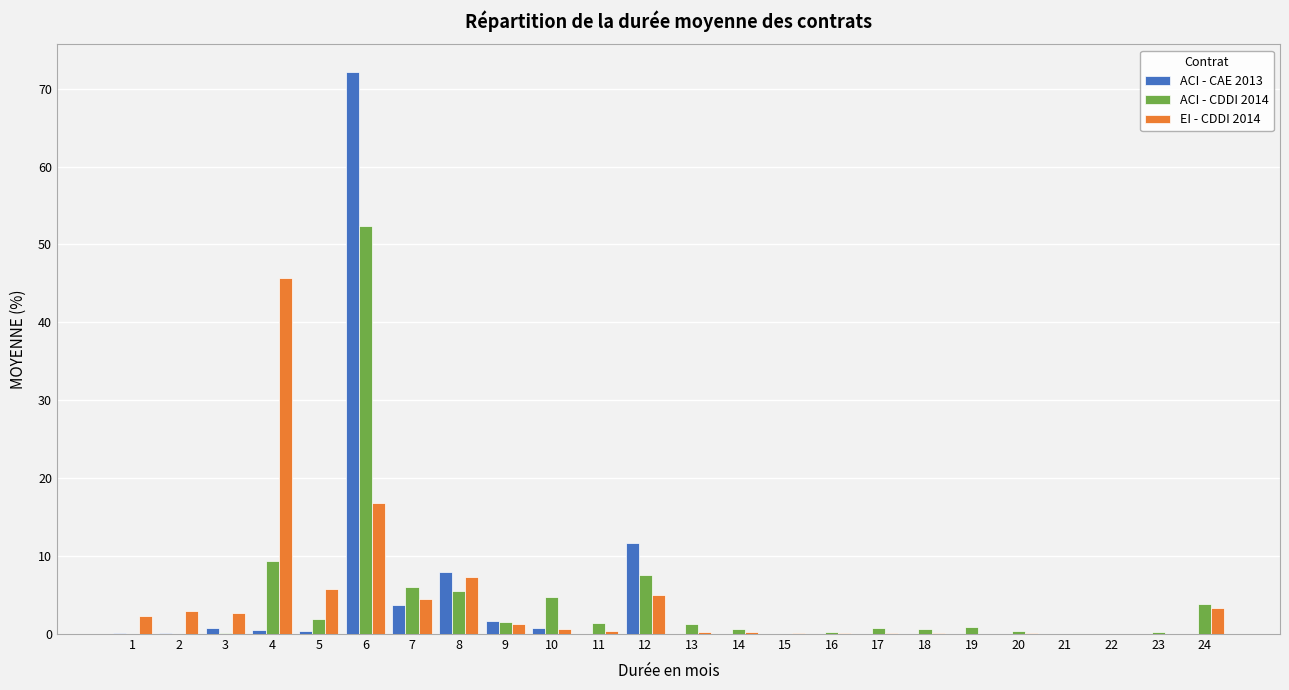

How many data points does each series have?

24